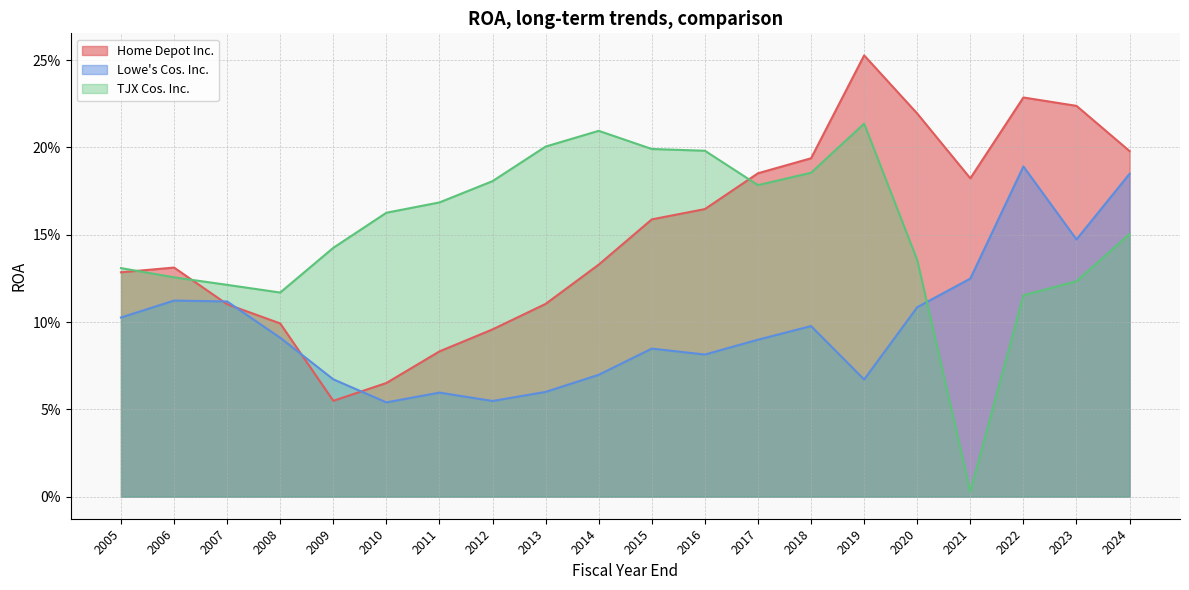

Which category has the lowest value across all series?

2021